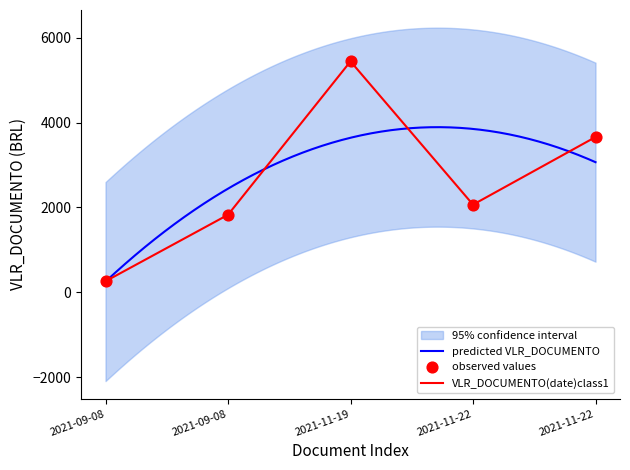

What is the change in value from 2021-09-08 to 2021-11-22?

+3396.8